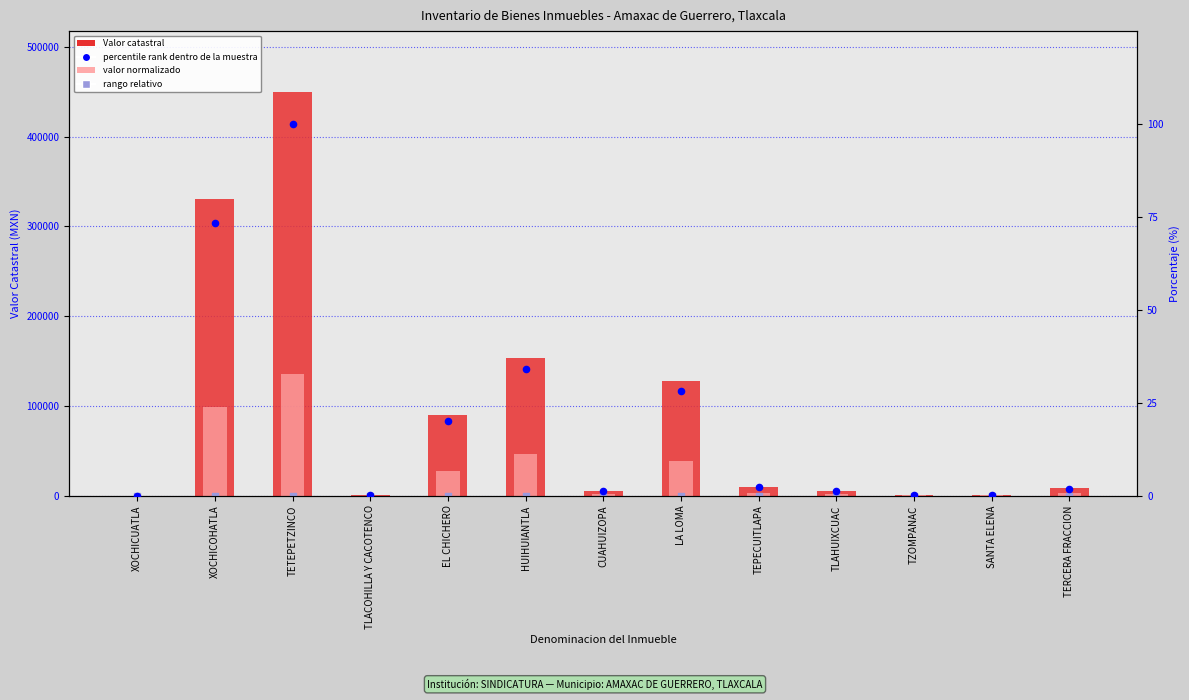

Is the value of percentile rank within the sample at TEPECUITLAPA greater than the value of Valor catastral at TEPECUITLAPA?

No